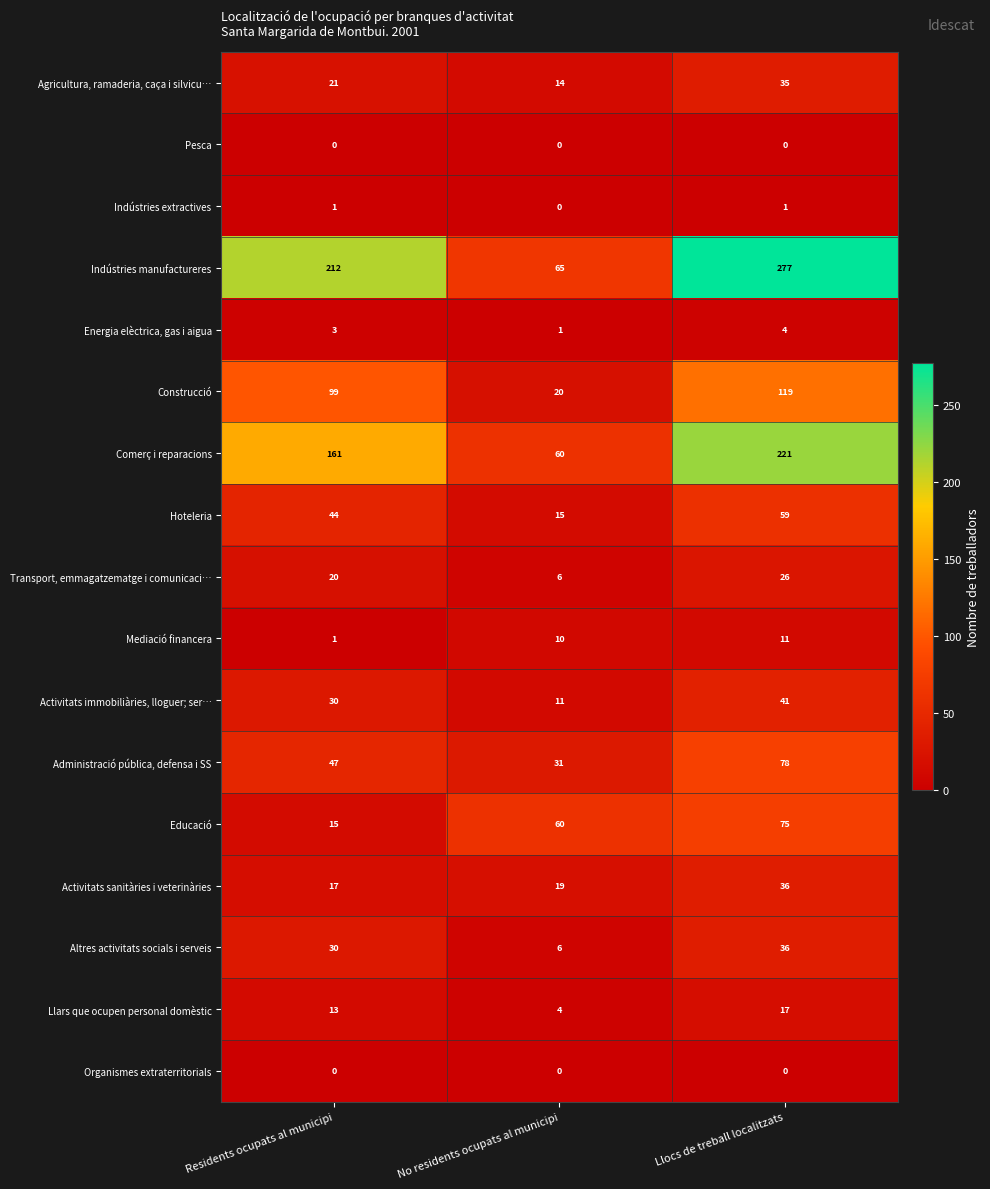

What is the maximum value for Hoteleria?

59